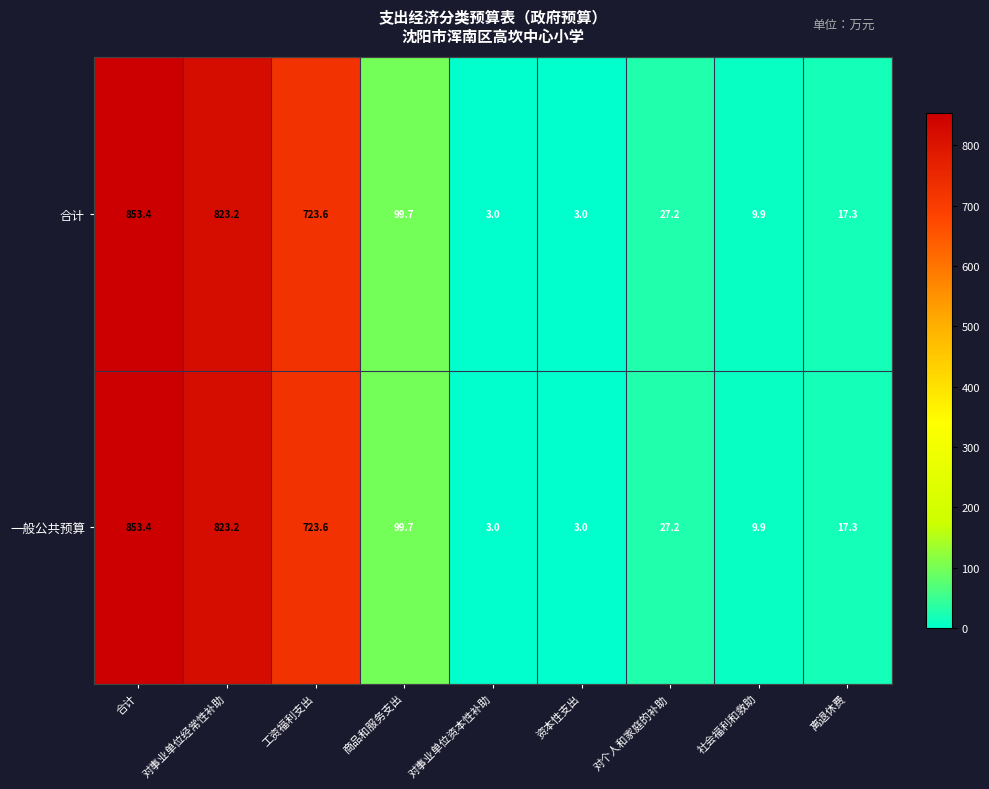

Reading right to left, what are all the values shown in this chart?

合计: 离退休费=17.3	社会福利和救助=9.9	对个人和家庭的补助=27.2	资本性支出=3.0	对事业单位资本性补助=3.0	商品和服务支出=99.7	工资福利支出=723.6	对事业单位经常性补助=823.2	合计=853.4
一般公共预算: 离退休费=17.3	社会福利和救助=9.9	对个人和家庭的补助=27.2	资本性支出=3.0	对事业单位资本性补助=3.0	商品和服务支出=99.7	工资福利支出=723.6	对事业单位经常性补助=823.2	合计=853.4